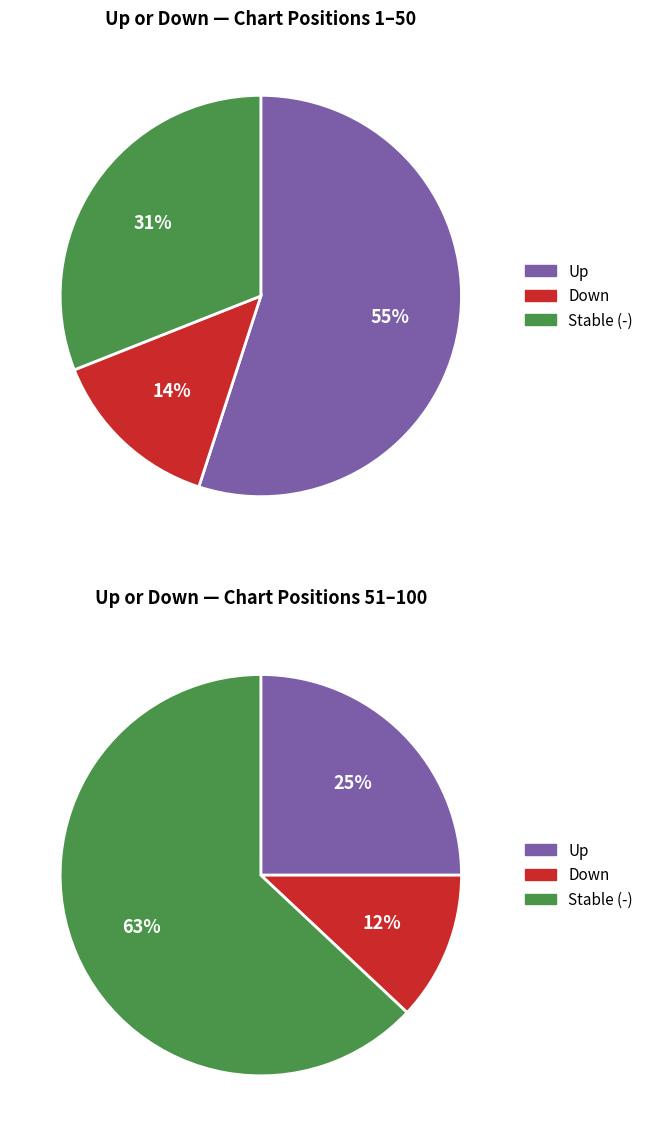

To the nearest percent, what percentage of the pie is -?

31%